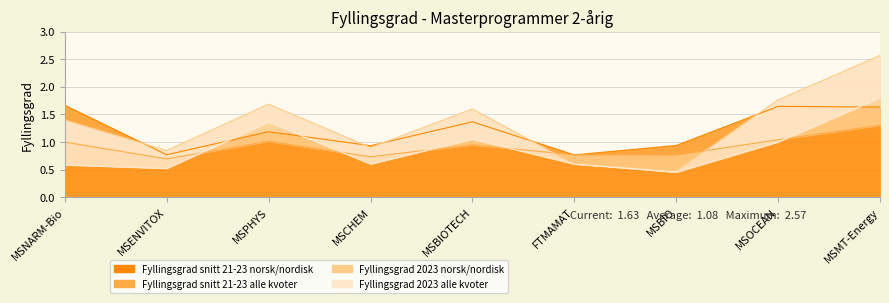

Rank the series at MSCHEM from highest to lowest value.

Fyllingsgrad snitt 21-23 norsk/nordisk, Fyllingsgrad 2023 norsk/nordisk, Fyllingsgrad snitt 21-23 alle kvoter, Fyllingsgrad 2023 alle kvoter